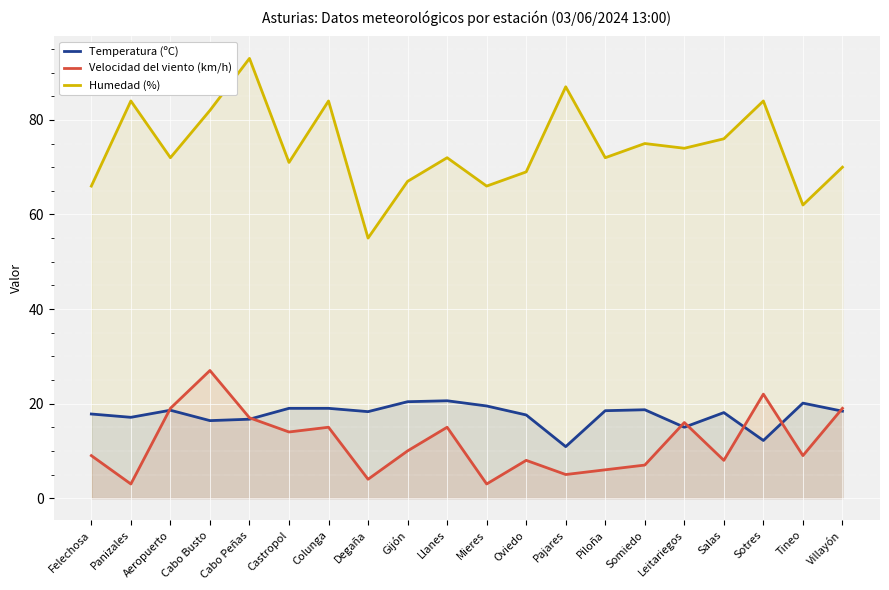

What is the greatest value displayed?

93.0